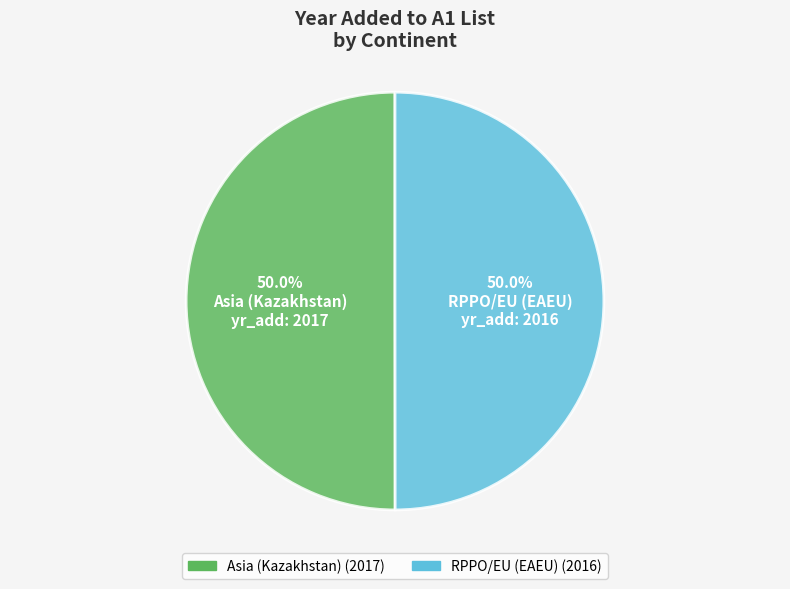

What percentage do RPPO/EU (EAEU) and Asia (Kazakhstan) together represent?

100.0%